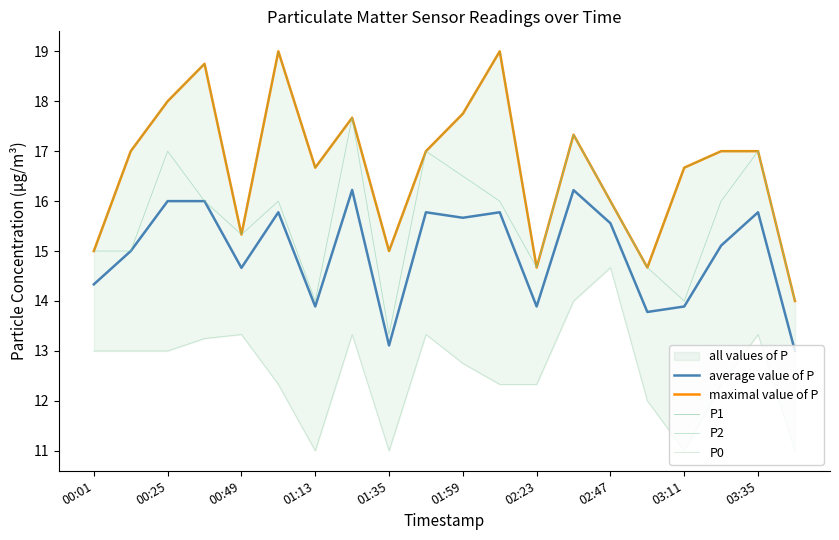

Does the chart have visible grid lines?

No